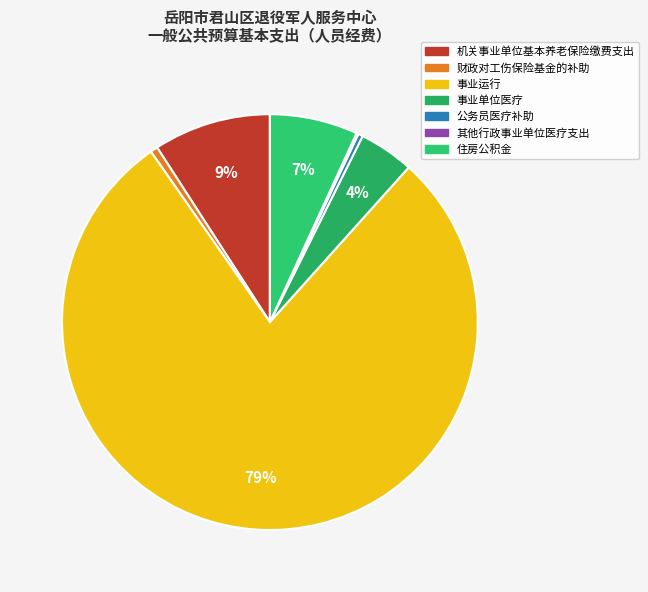

Which category has the biggest portion of the pie?

事业运行